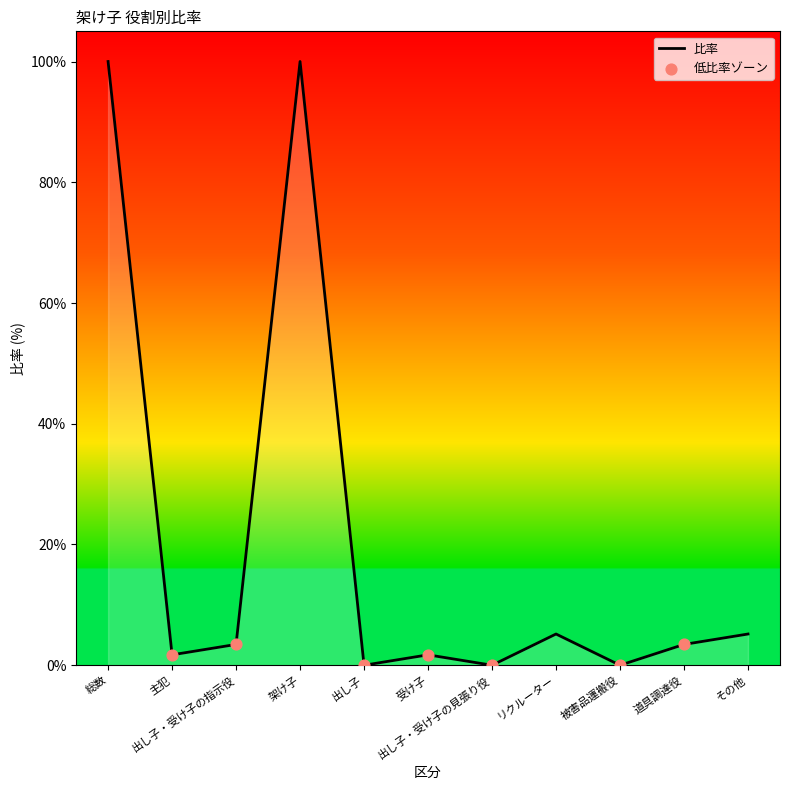

What is the change in value from 出し子 to 受け子?

+1.7